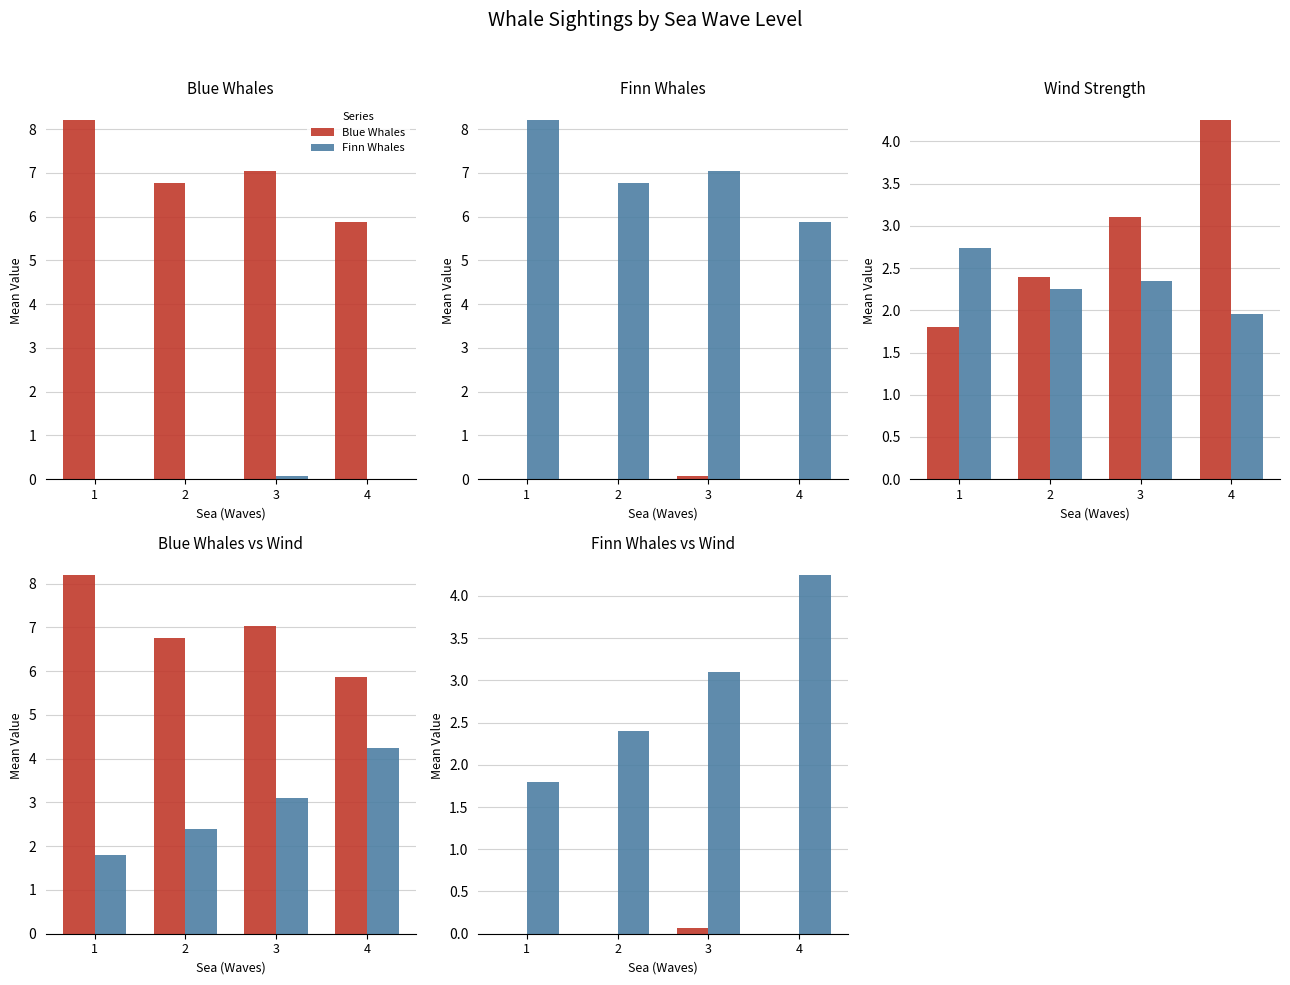

What is the spread (max minus min) of values at 3?

7.0